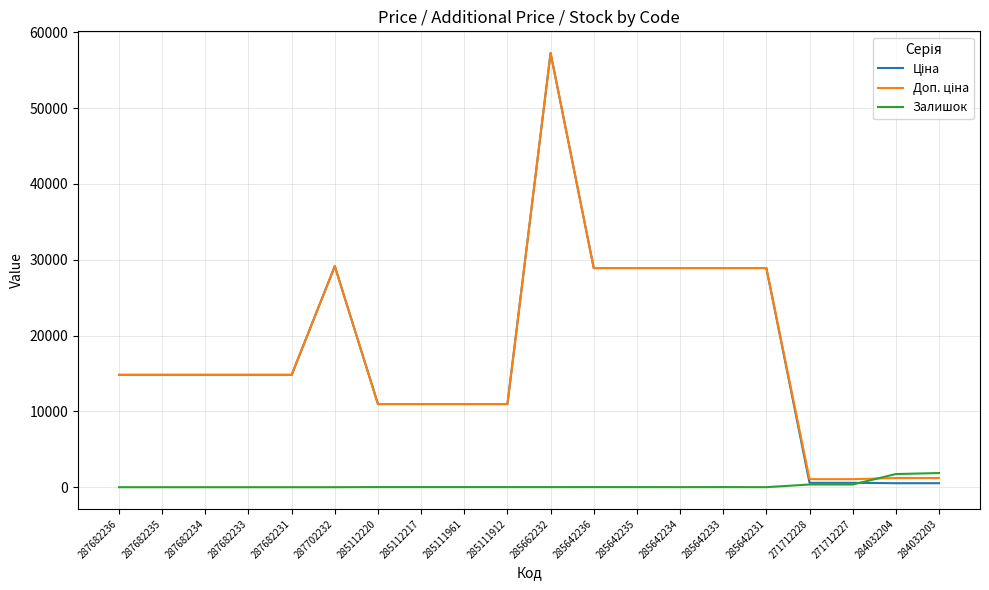

The Залишок series shows 14.0 at 285642235. True or false?

True